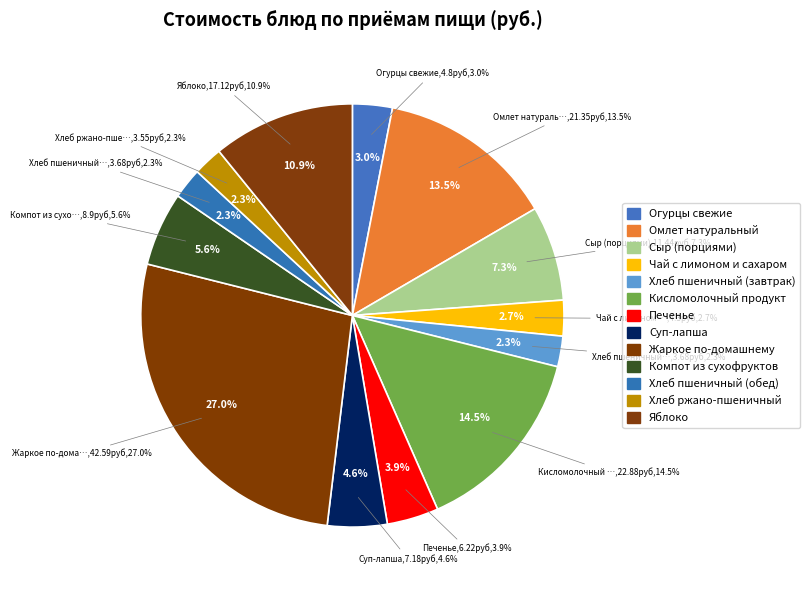

Is there any slice that represents more than half of the pie?

No